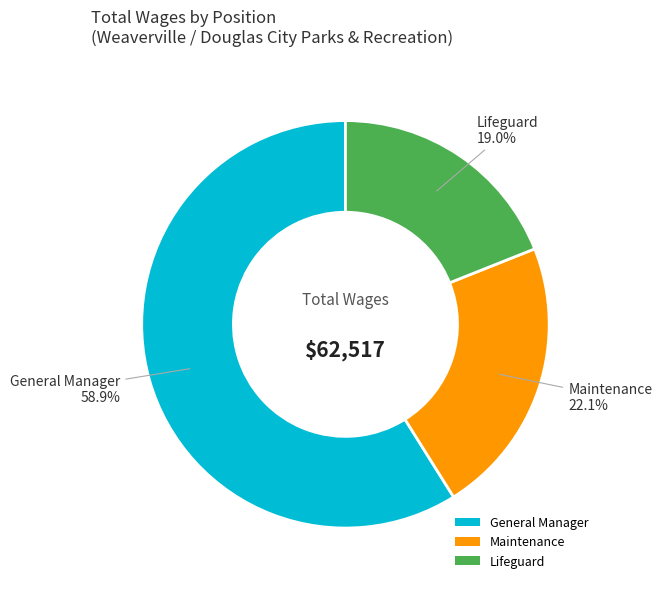

Which slice is the smallest?

Lifeguard